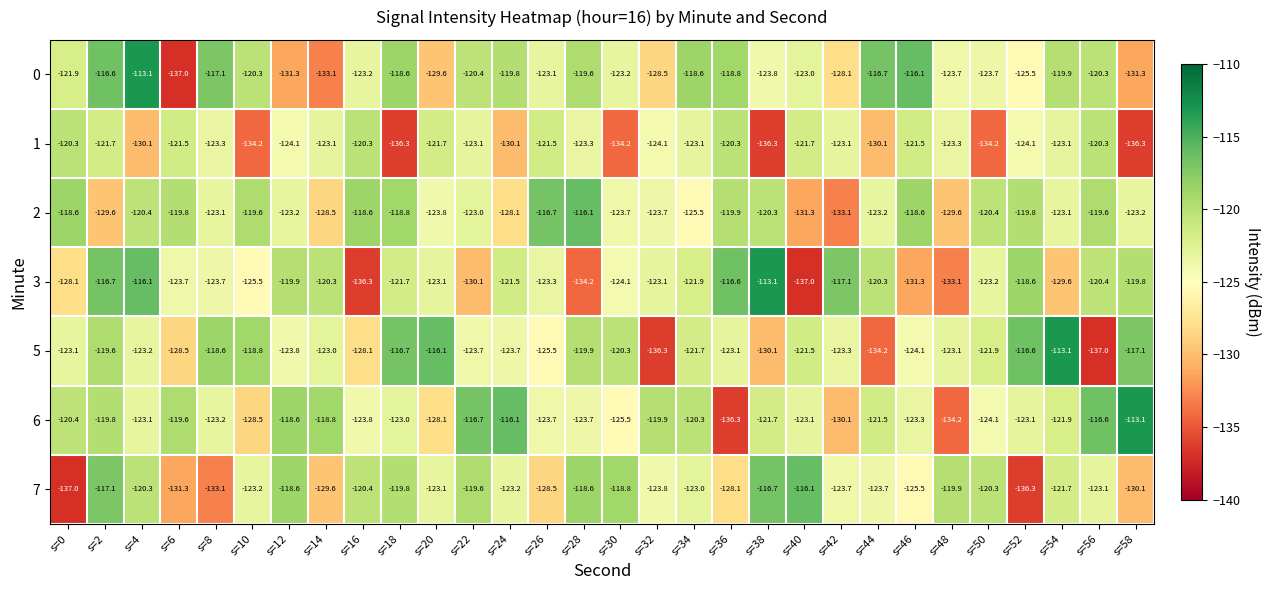

What is the difference between the highest and lowest values at s=58?

23.2